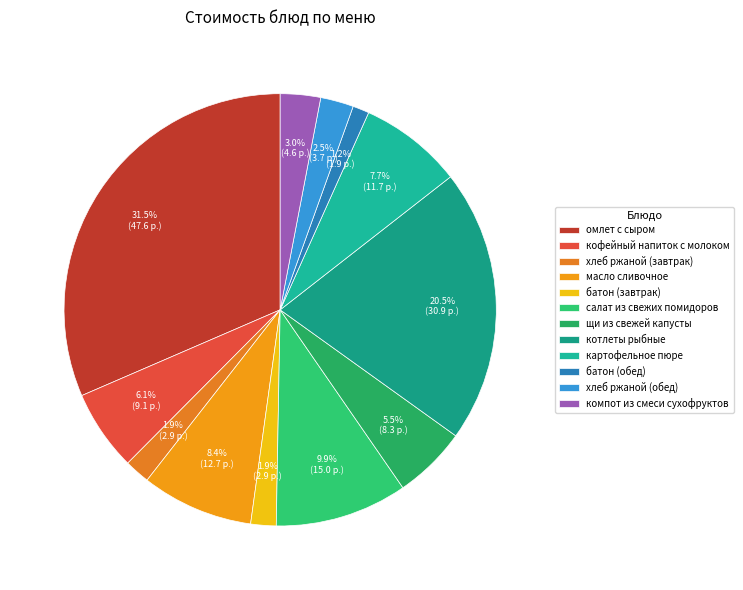

Is it true that щи из свежей капусты is 1% of the pie?

False